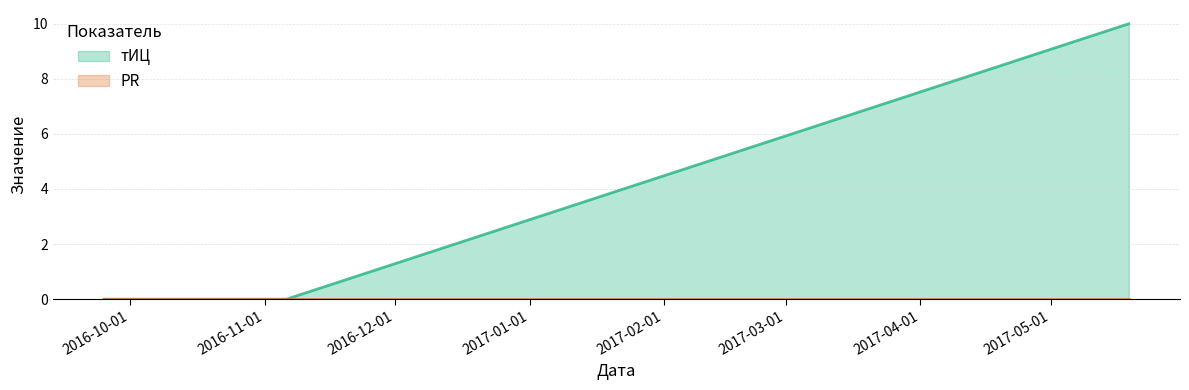

How many lines are shown in the chart?

2